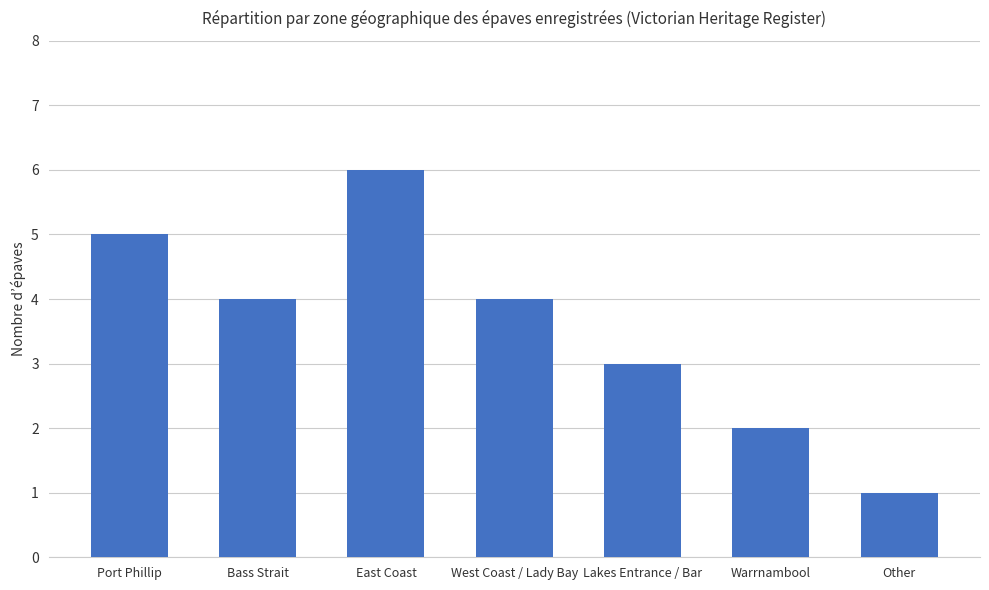

True or false: the data shows 2 at Other.

False